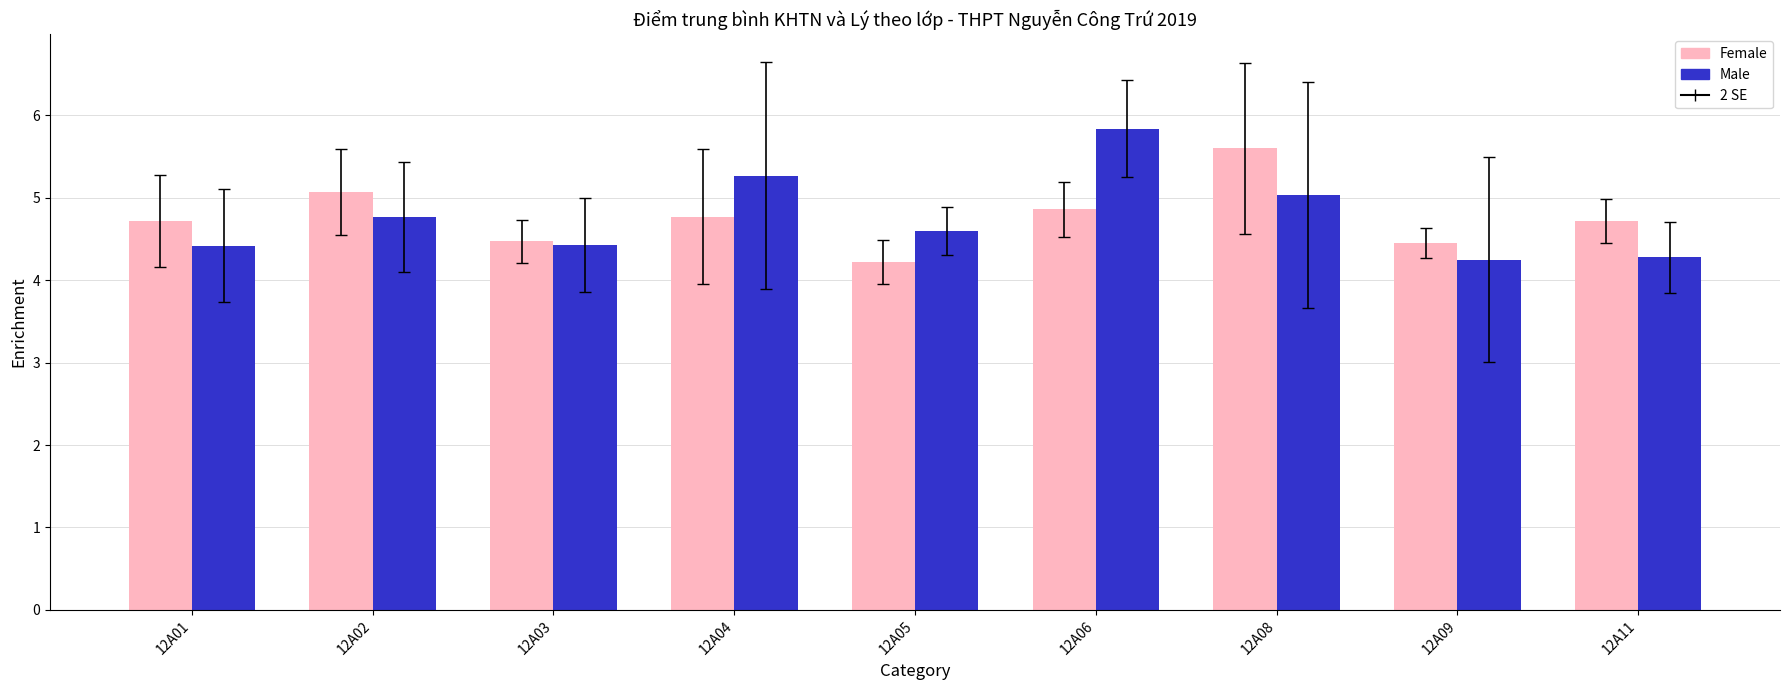

What is the greatest value displayed?

5.8